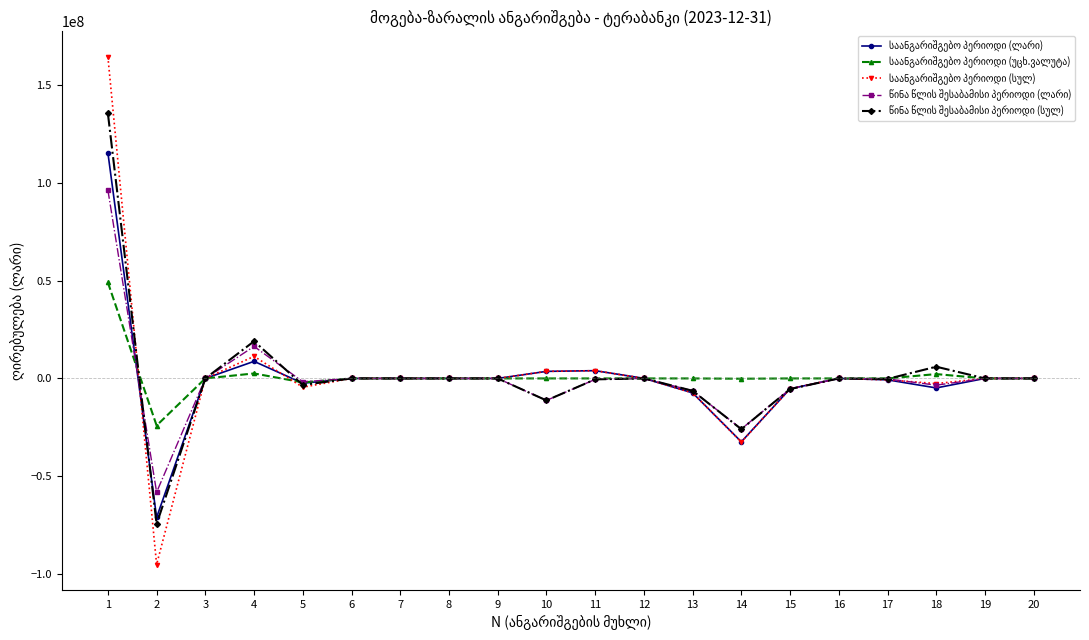

Does the chart display data point markers on the line(s)?

Yes